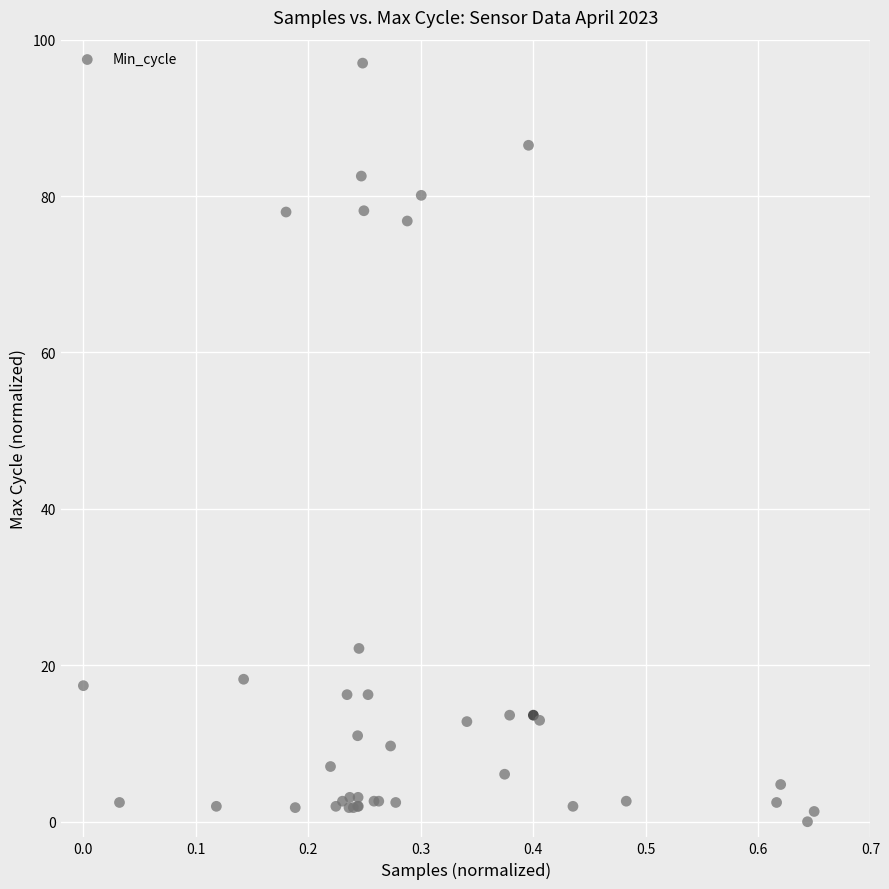

What Y value in the scatter plot is closest to 48?

22.2